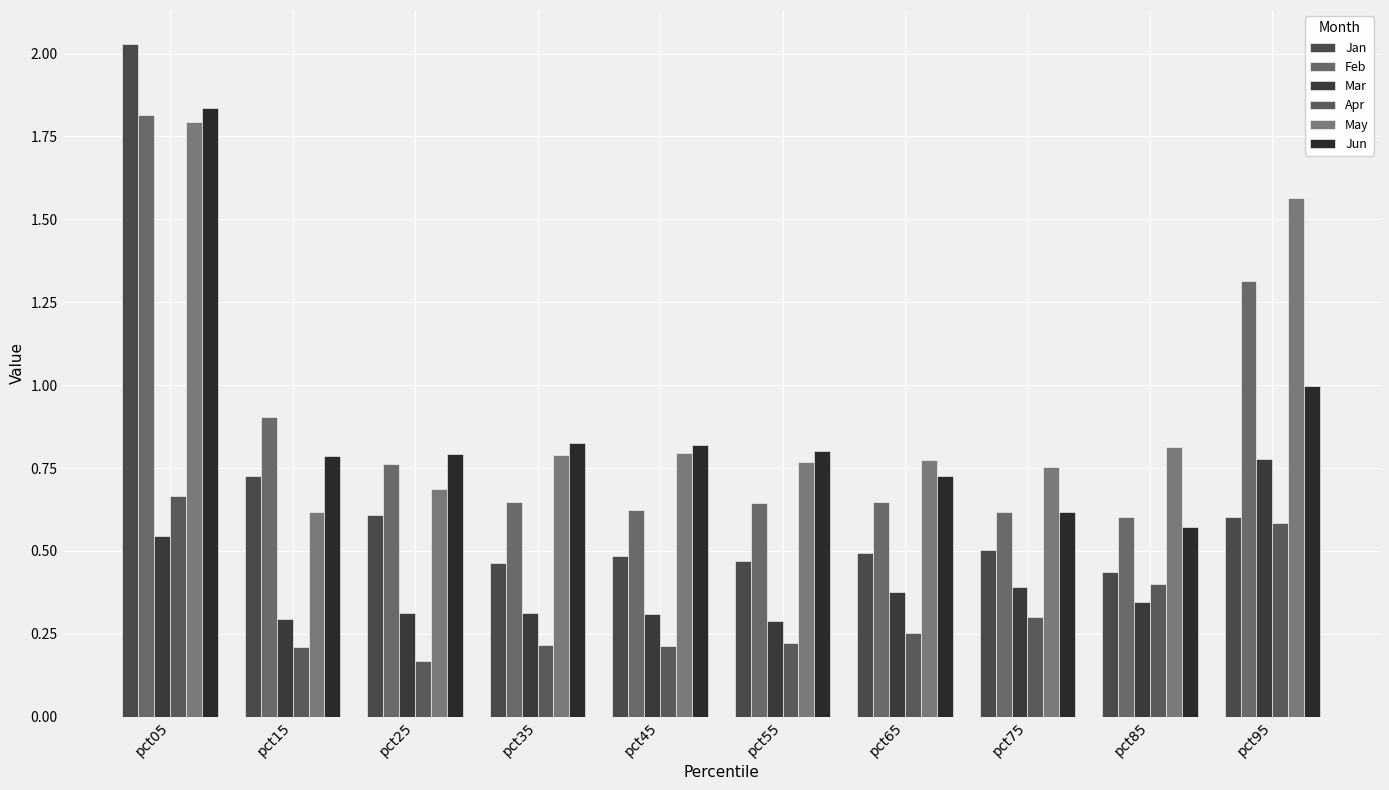

What is the difference between the second highest and minimum values in the Feb series?

0.7